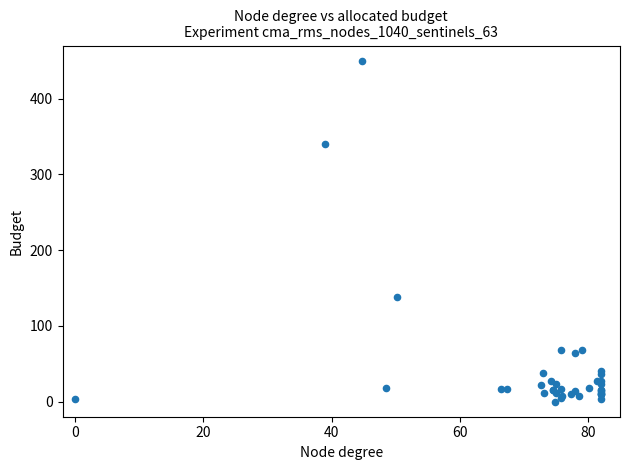

What Y value in the scatter plot is closest to 225?

137.5